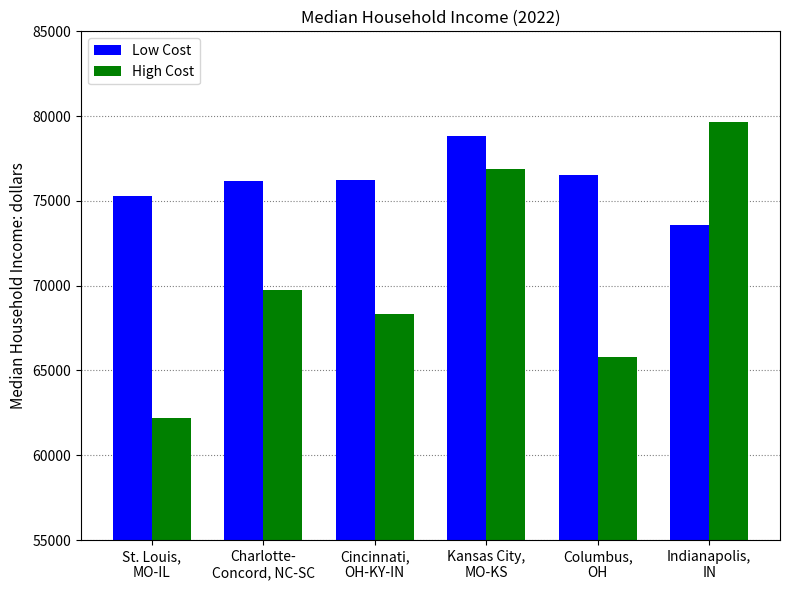

Is it true that Low Cost equals 76177 at Charlotte-
Concord, NC-SC?

True